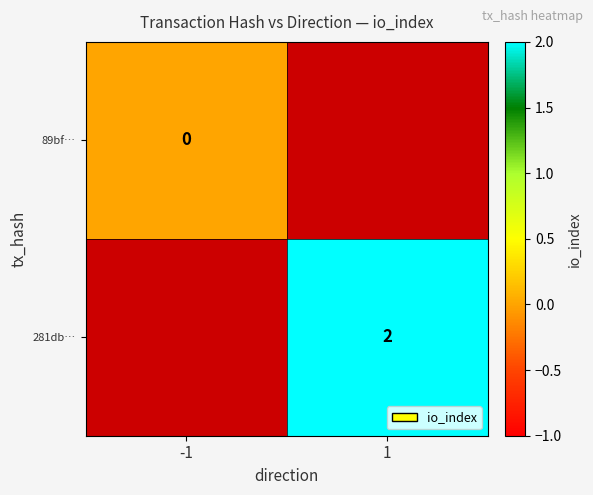

Is it true that 281db… equals 3.2 at 1?

False